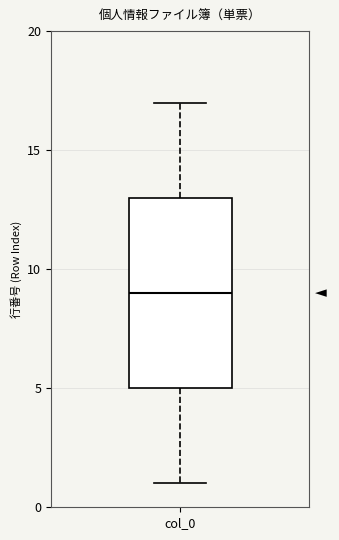

Where does the lower whisker of the box for col_0 end on the y-axis? The values are not printed on the chart, so give them approximately, as read against the axis.

1